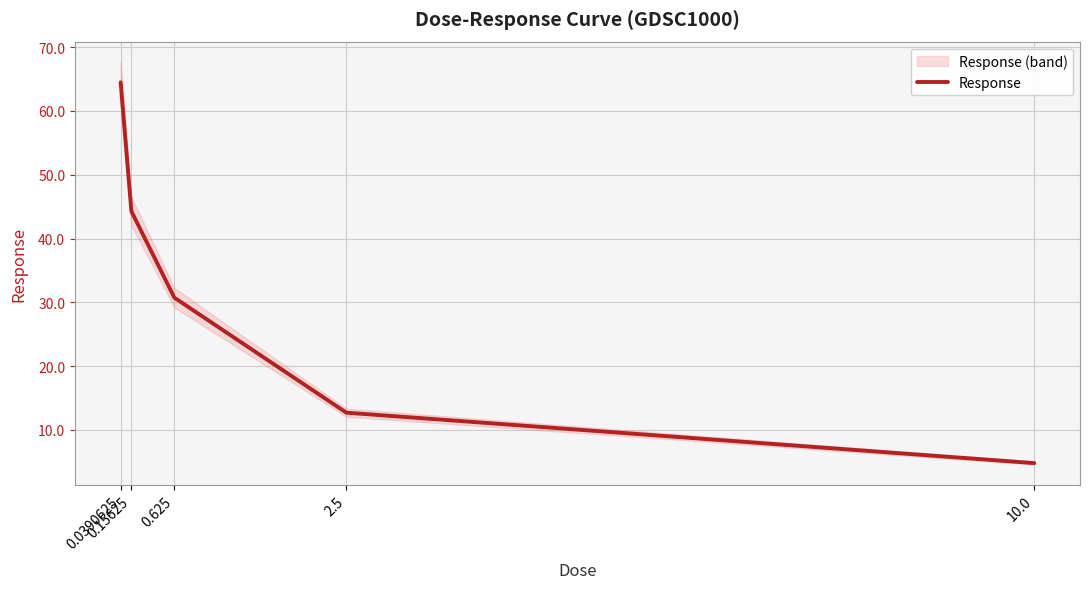

At which category does the chart reach its peak across all series?

0.0390625